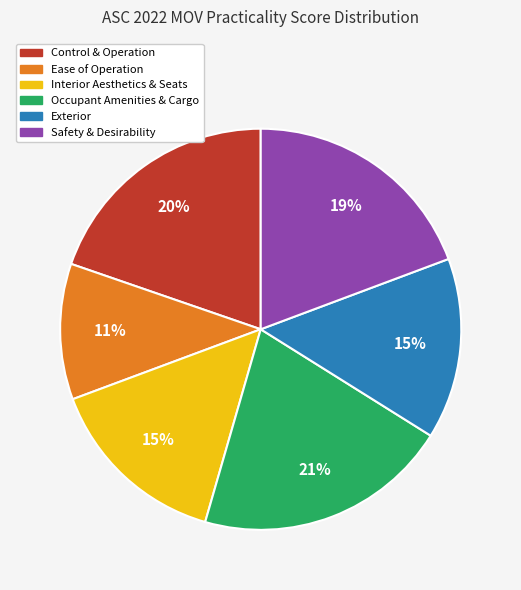

What is the ratio of the value at Ease of Operation to the value at Safety & Desirability?

0.6